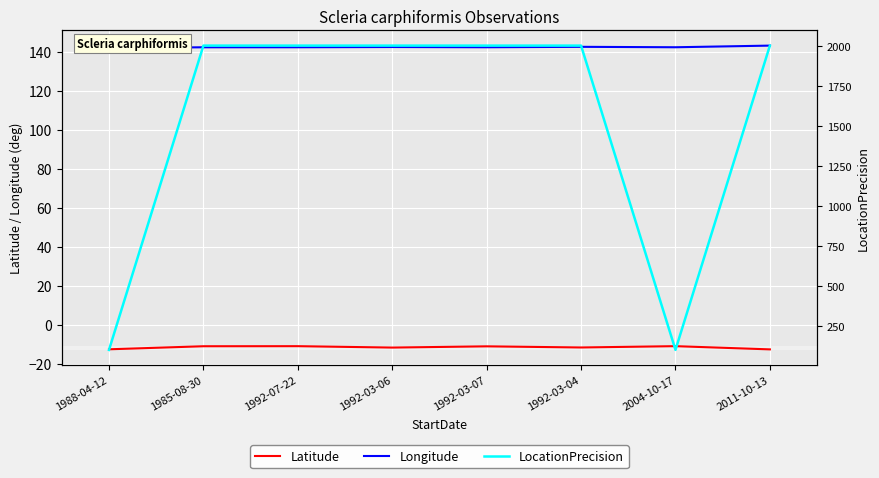

Reading left to right, extract all data points from this chart.

Latitude: 1988-04-12=-12.7	1985-08-30=-11.1	1992-07-22=-11.1	1992-03-06=-11.8	1992-03-07=-11.2	1992-03-04=-11.8	2004-10-17=-11.1	2011-10-13=-12.7
Longitude: 1988-04-12=141.9	1985-08-30=142.4	1992-07-22=142.4	1992-03-06=142.5	1992-03-07=142.4	1992-03-04=142.6	2004-10-17=142.4	2011-10-13=143.2
LocationPrecision: 1988-04-12=100.0	1985-08-30=2000.0	1992-07-22=2000.0	1992-03-06=2000.0	1992-03-07=2000.0	1992-03-04=2000.0	2004-10-17=100.0	2011-10-13=2000.0